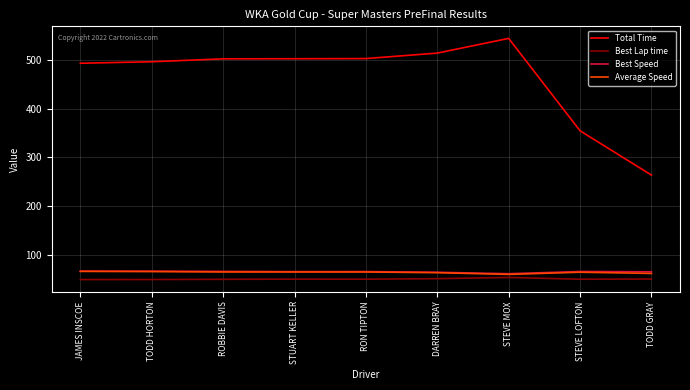

At which category is the sum across all series the highest?

STEVE MOX